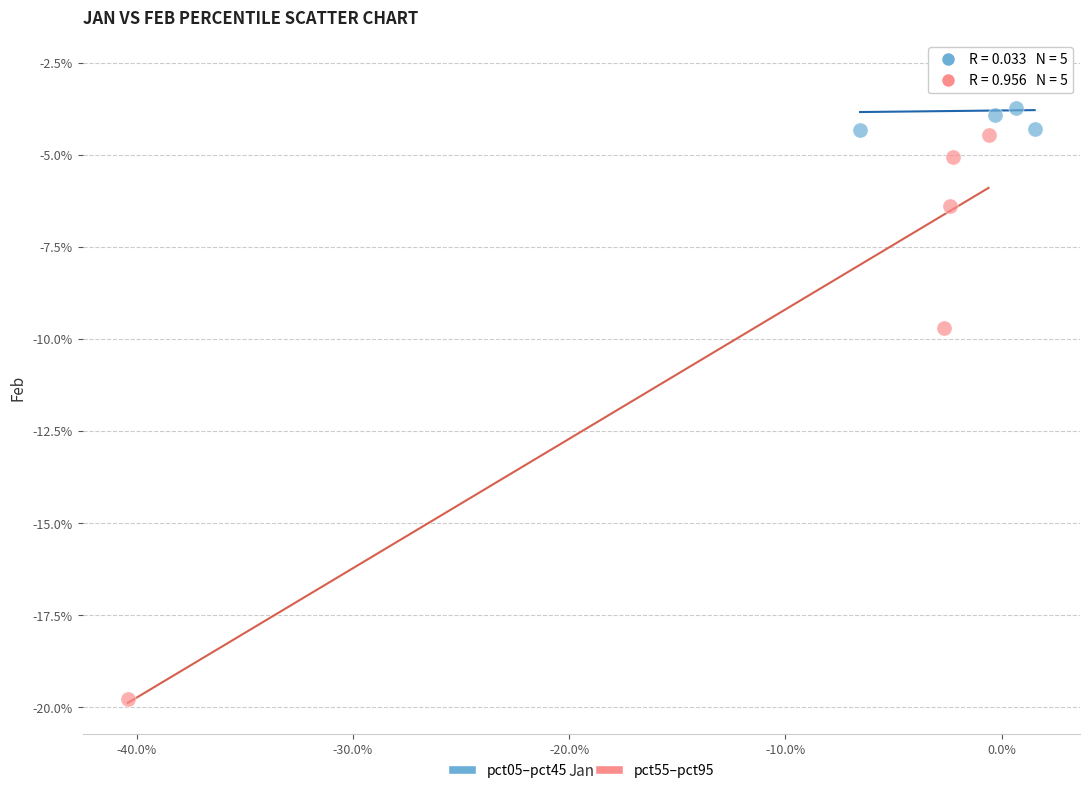

Which series reaches the minimum Y coordinate?

pct55–pct95